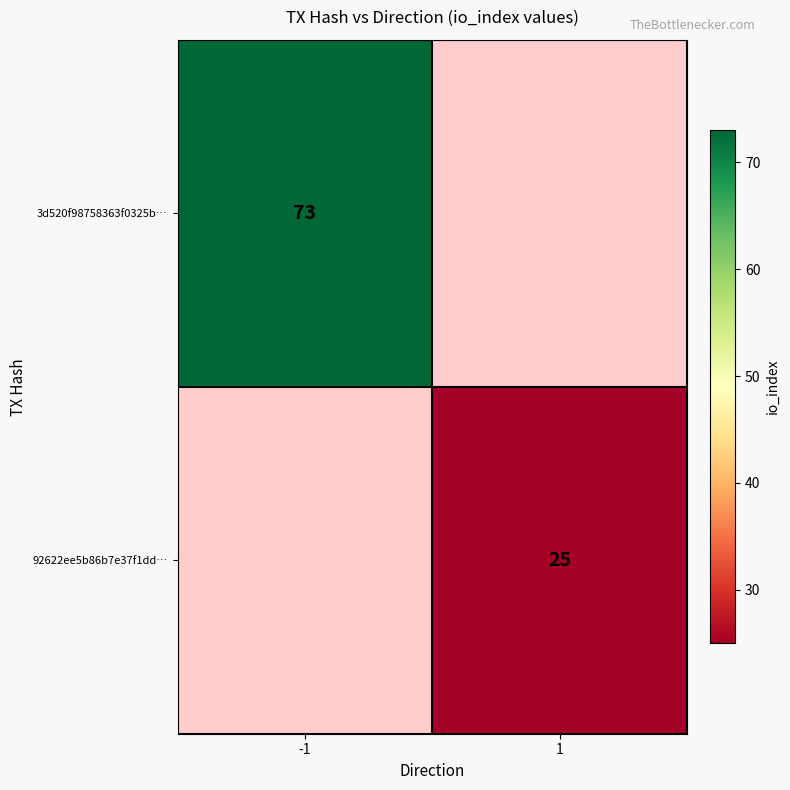

Is it true that 3d520f98758363f0325b… equals 73 at -1?

True